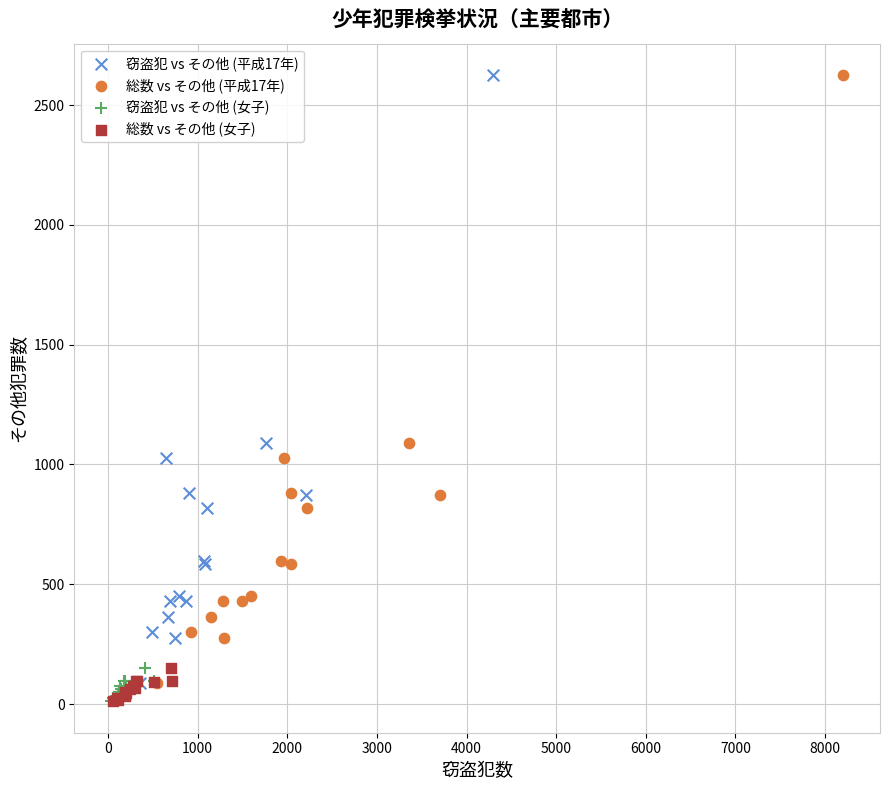

What are all the series names shown in the legend?

窃盗犯 vs その他 (平成17年), 総数 vs その他 (平成17年), 窃盗犯 vs その他 (女子), 総数 vs その他 (女子)